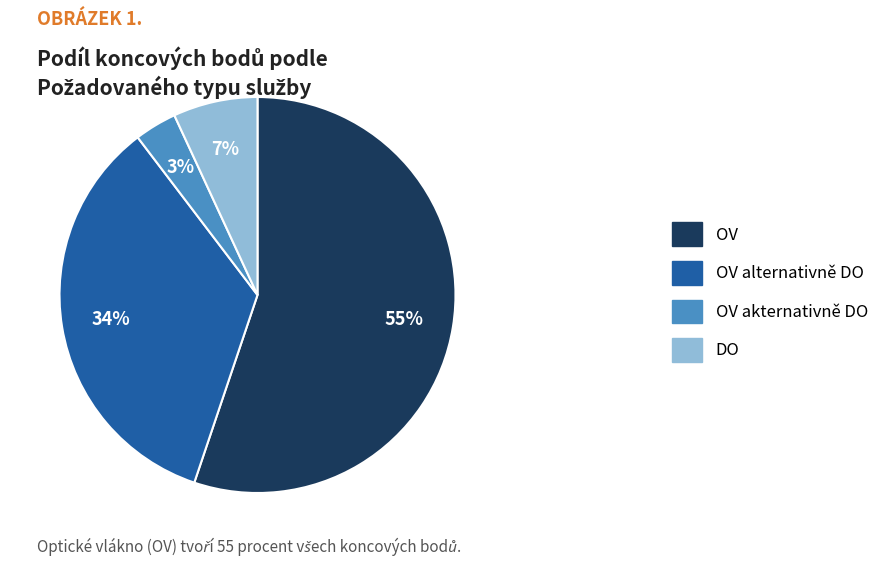

Which slice is the largest?

OV